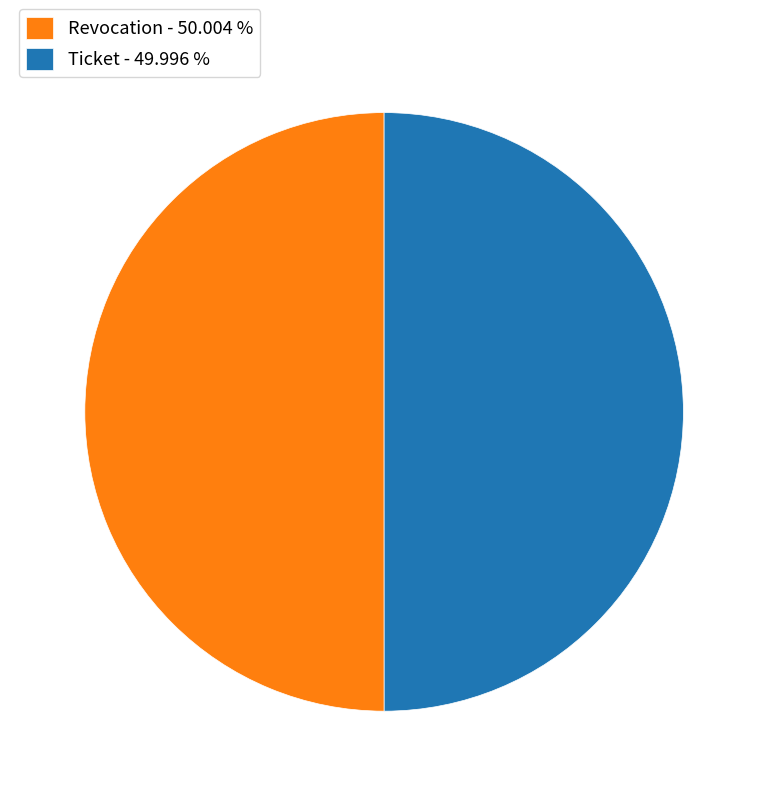

Combined, do Ticket and Revocation account for over 50%?

Yes